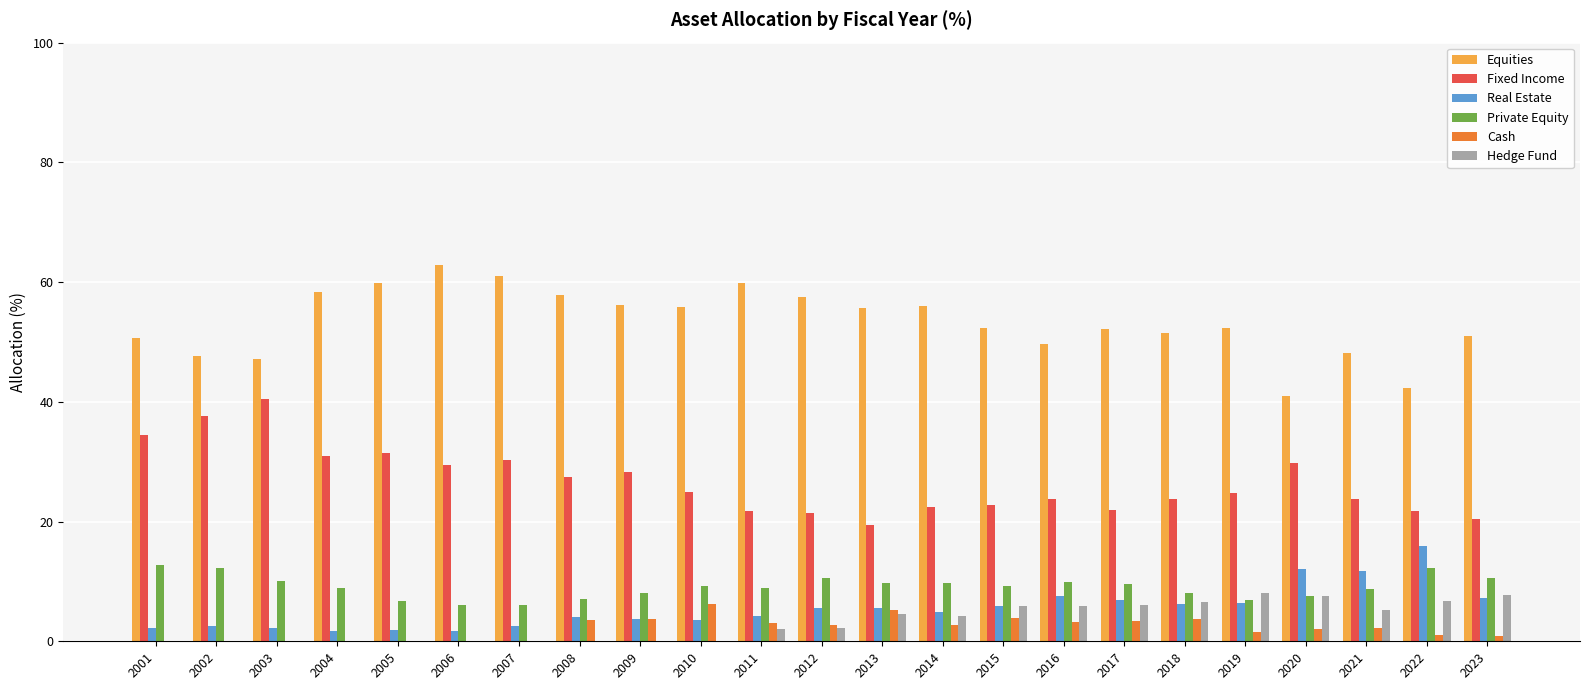

What are all the series names shown in the legend?

Equities, Fixed Income, Real Estate, Private Equity, Cash, Hedge Fund